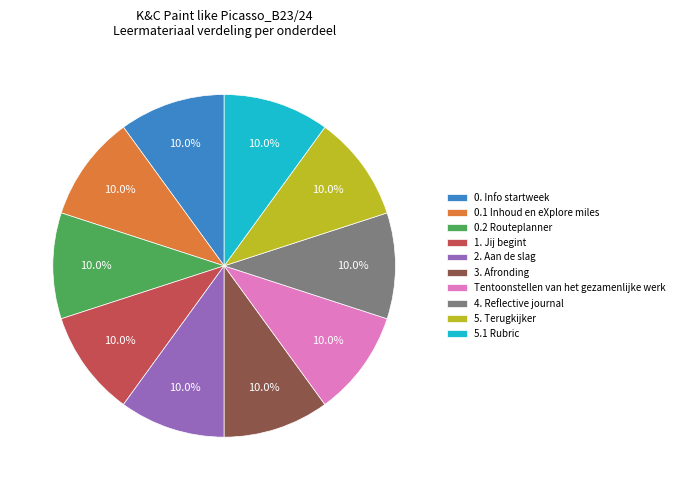

To the nearest percent, what portion does 3. Afronding represent?

10%